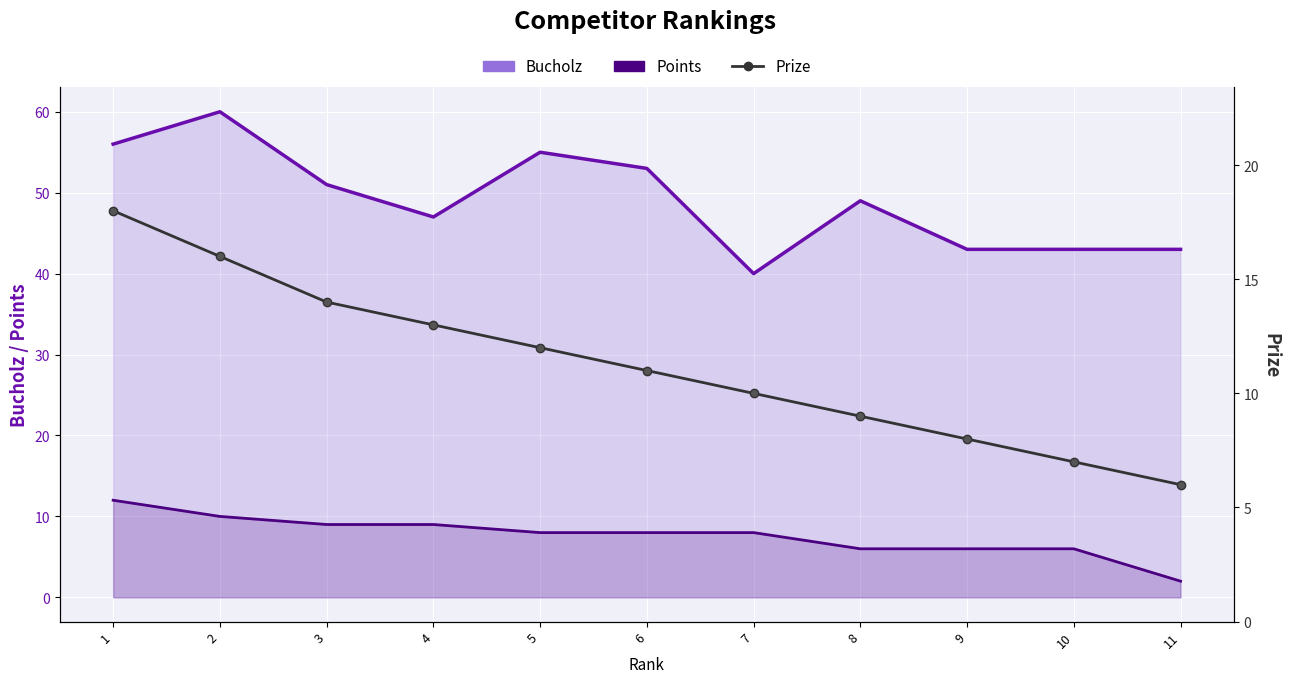

At how many categories does at least one series exceed 27?

11